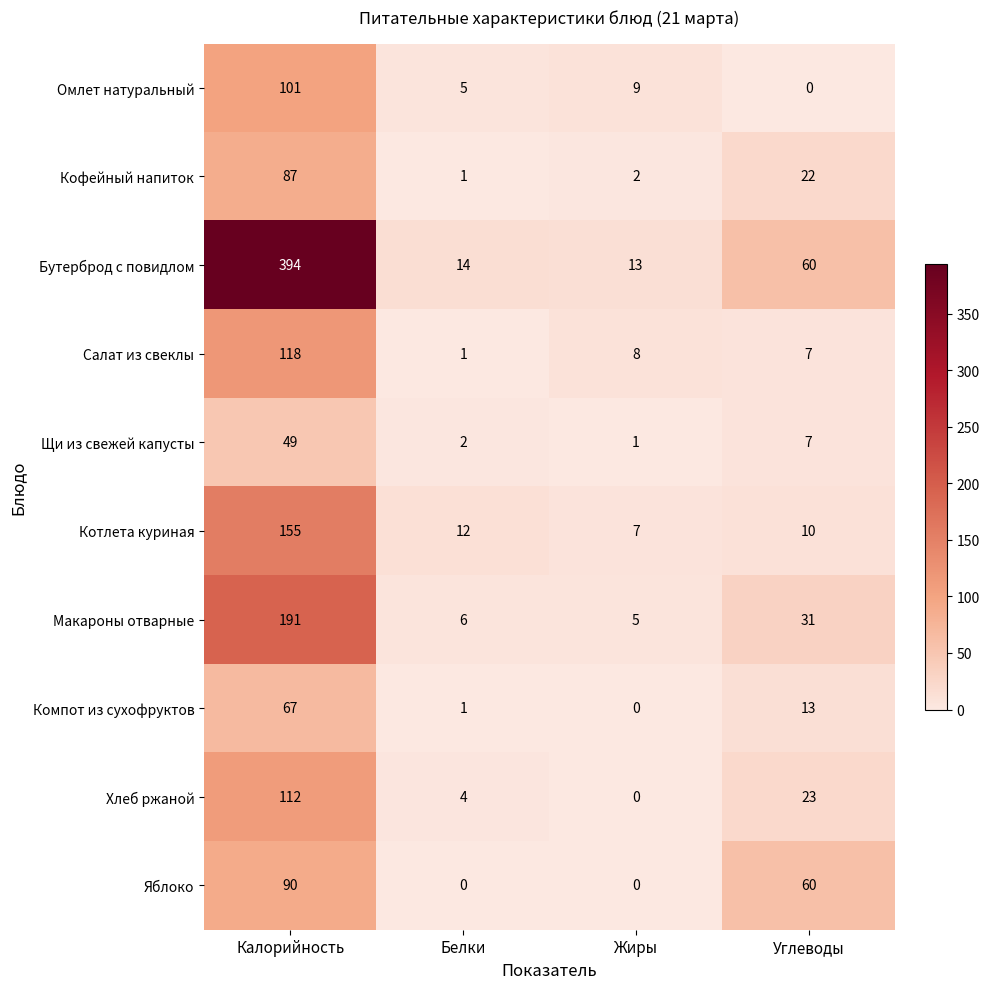

Is the value of Щи из свежей капусты at Углеводы greater than the value of Хлеб ржаной at Углеводы?

No